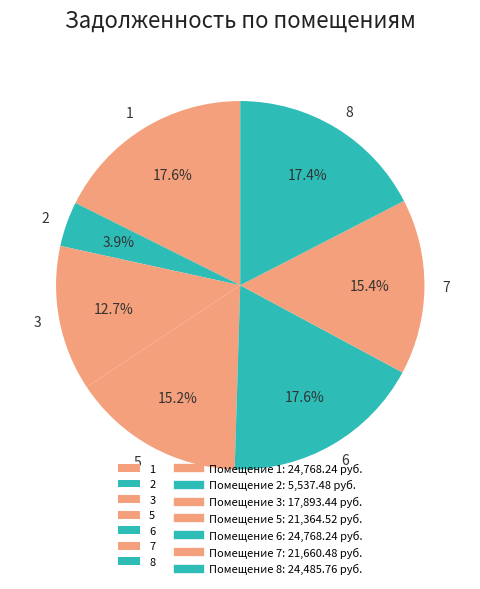

What percentage is NOT represented by 5?

84.8%